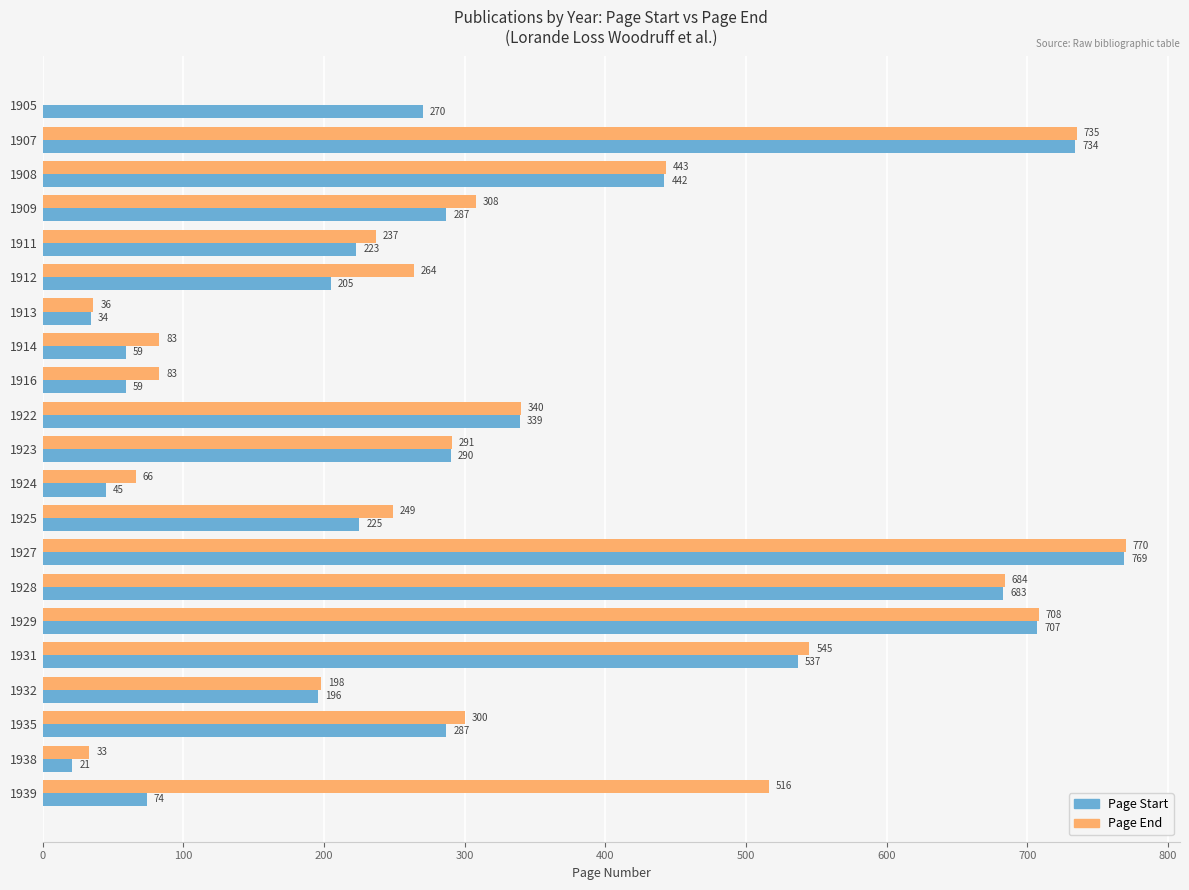

At which label is Page Start closest to 395?

1908